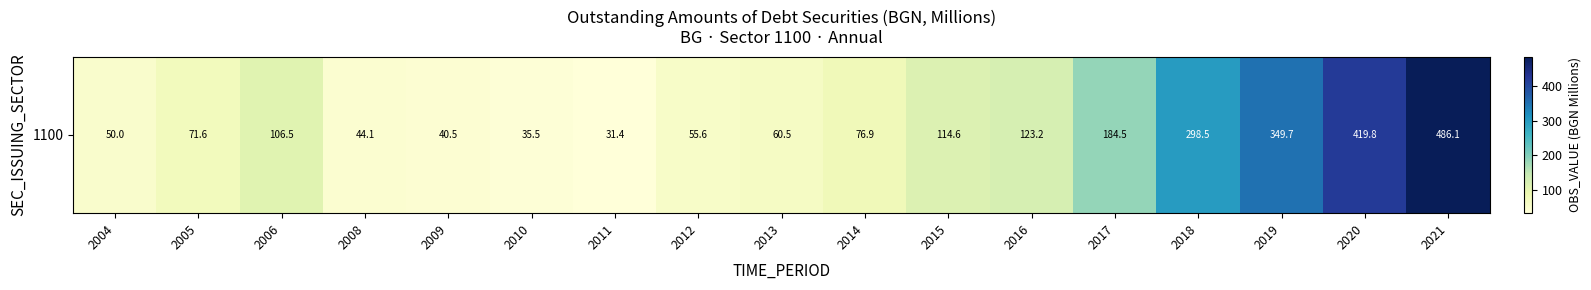

Between 2009 and 2008, which is larger?

2008